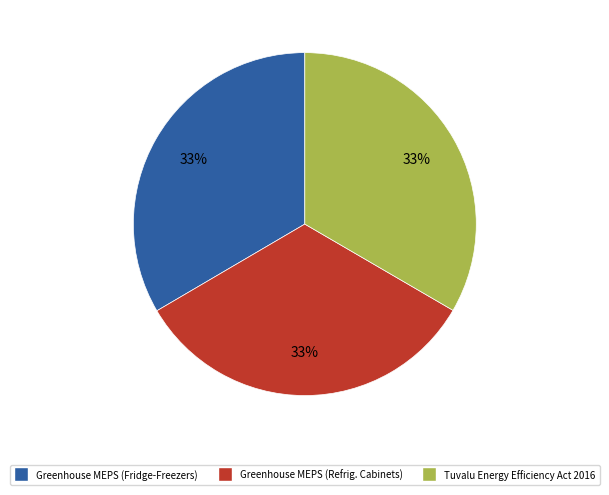

Count the number of slices in the pie.

3